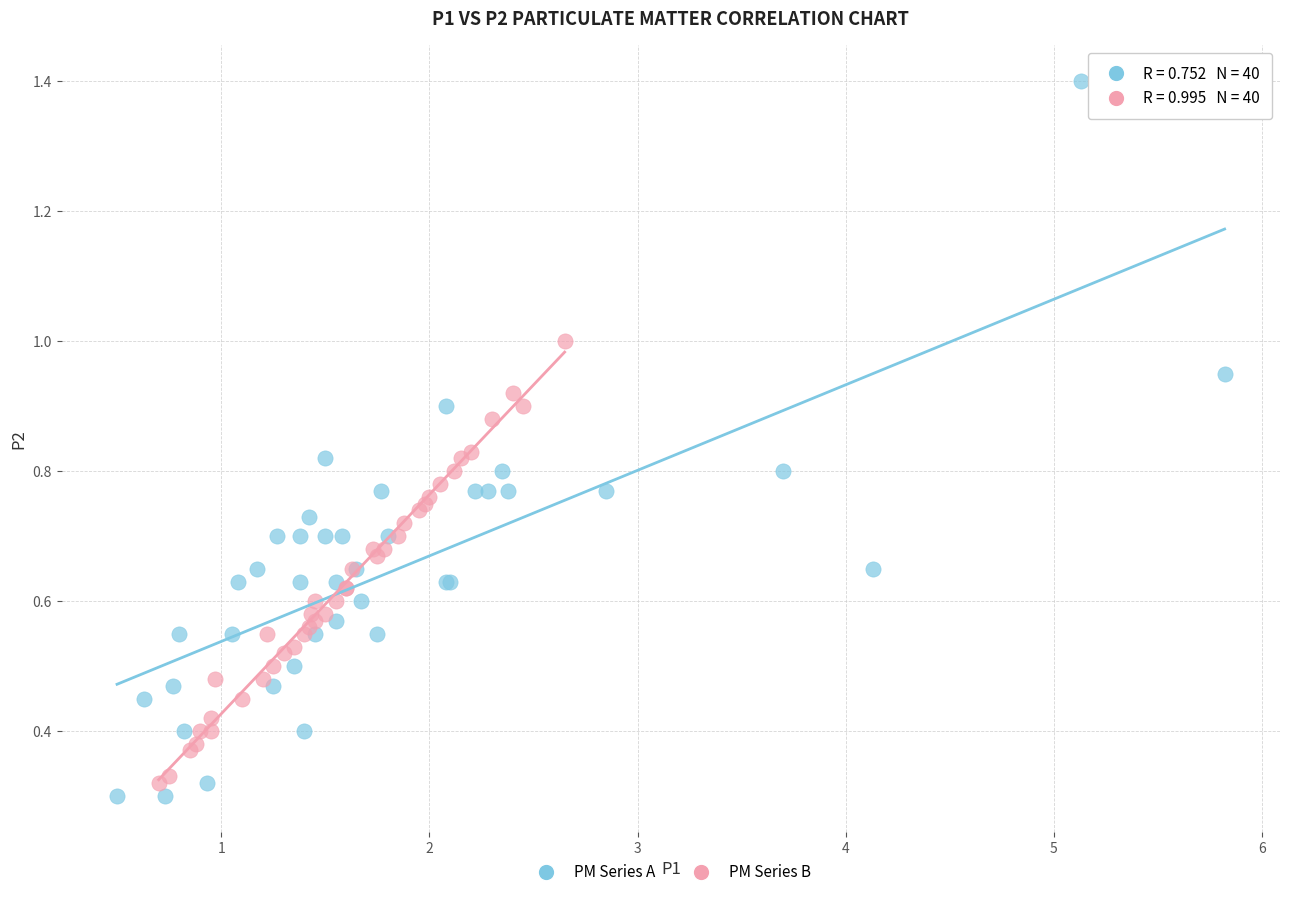

Which series has the widest spread of Y values?

PM Series A